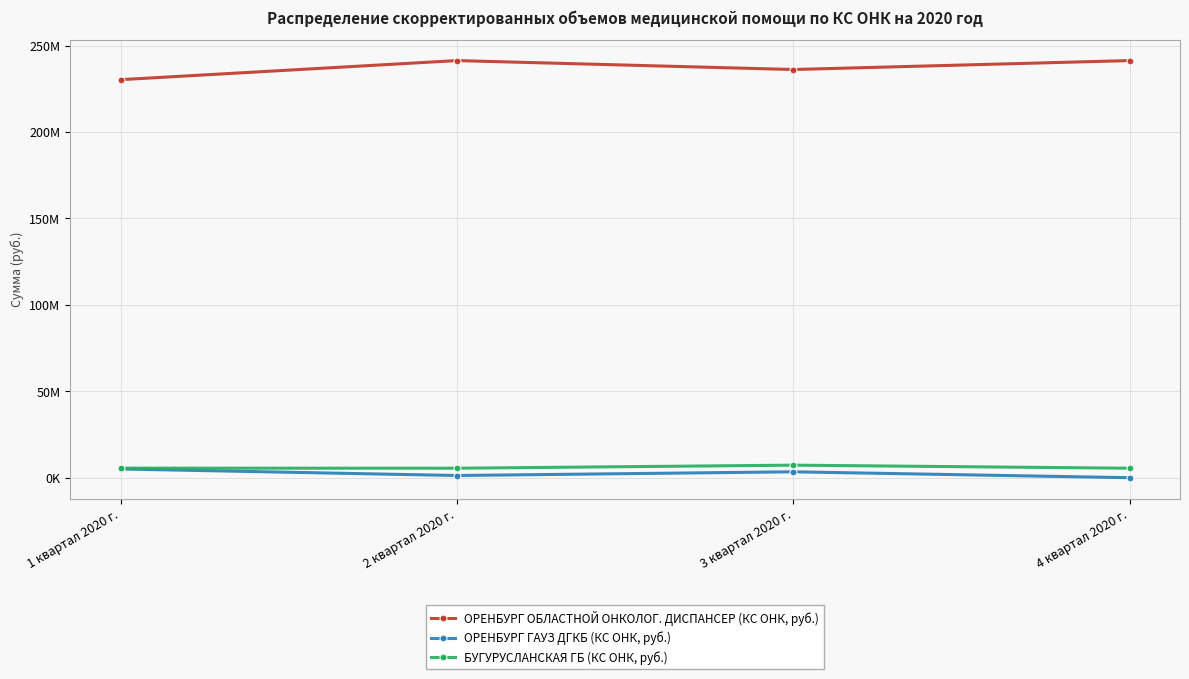

Which series has the largest total across all categories?

ОРЕНБУРГ ОБЛАСТНОЙ ОНКОЛОГ. ДИСПАНСЕР (КС ОНК, руб.)